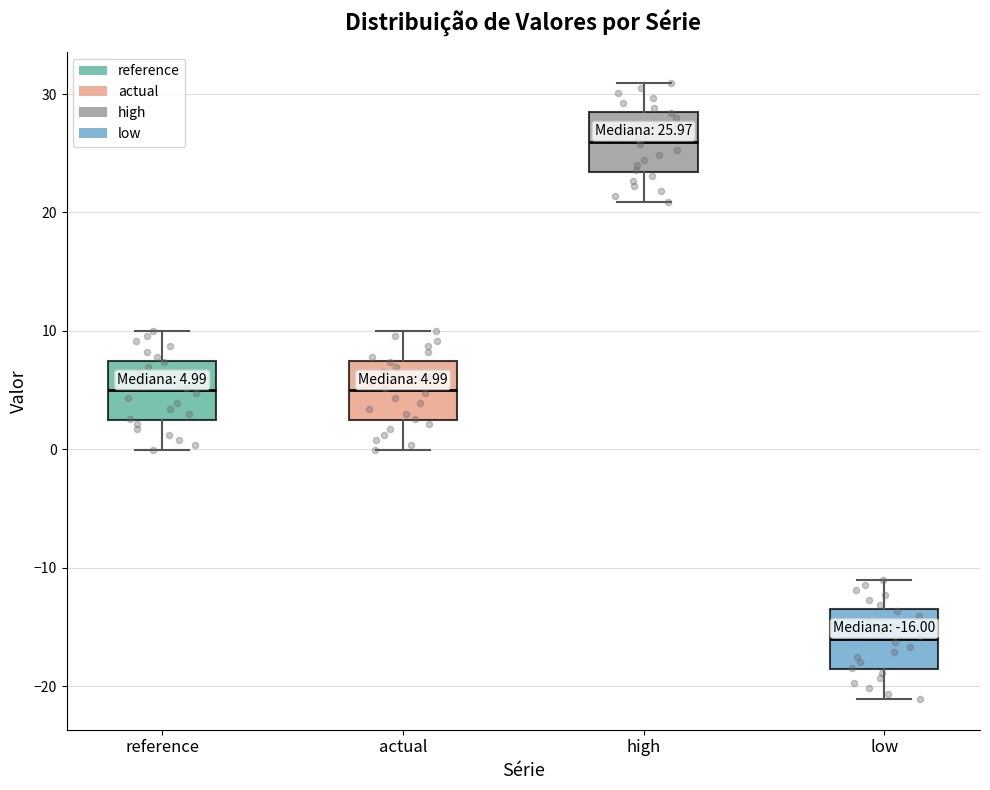

Which box has the highest median line?

high